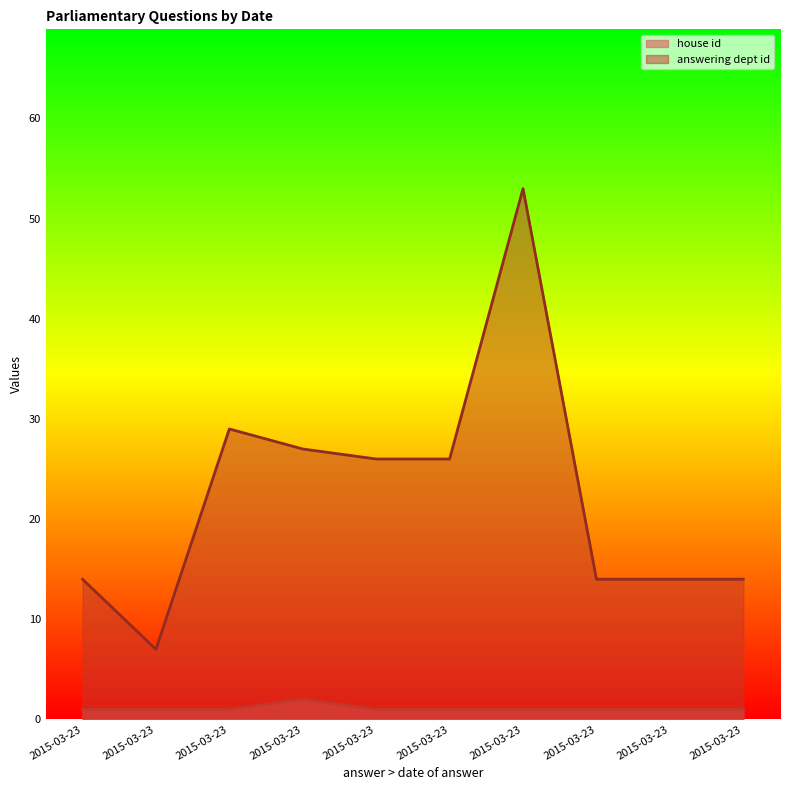

At how many categories does at least one series exceed 39?

1